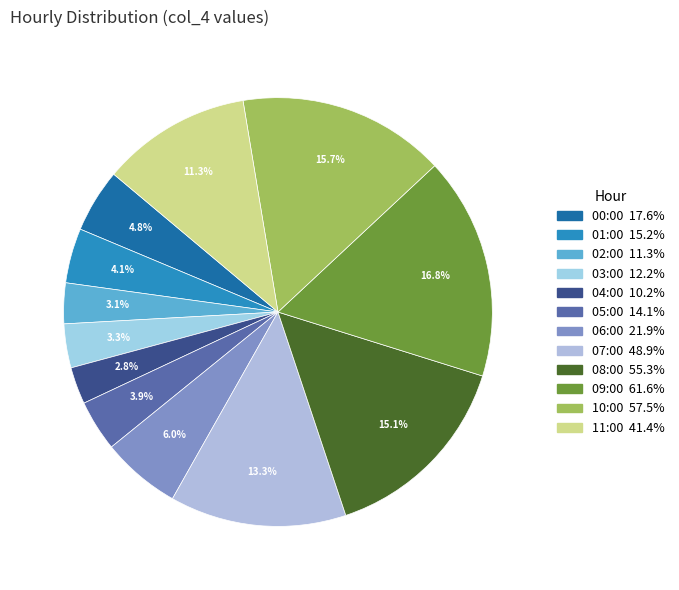

What percentage is the 05:00 slice, to the nearest percent?

4%